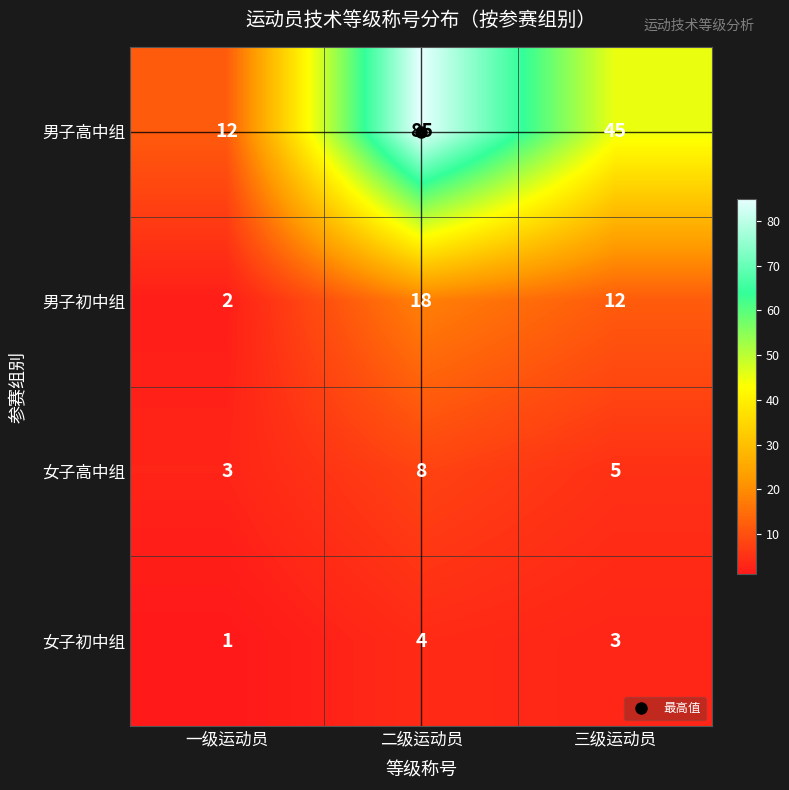

List the series in order of their peak value, highest first.

男子高中组, 男子初中组, 女子高中组, 女子初中组